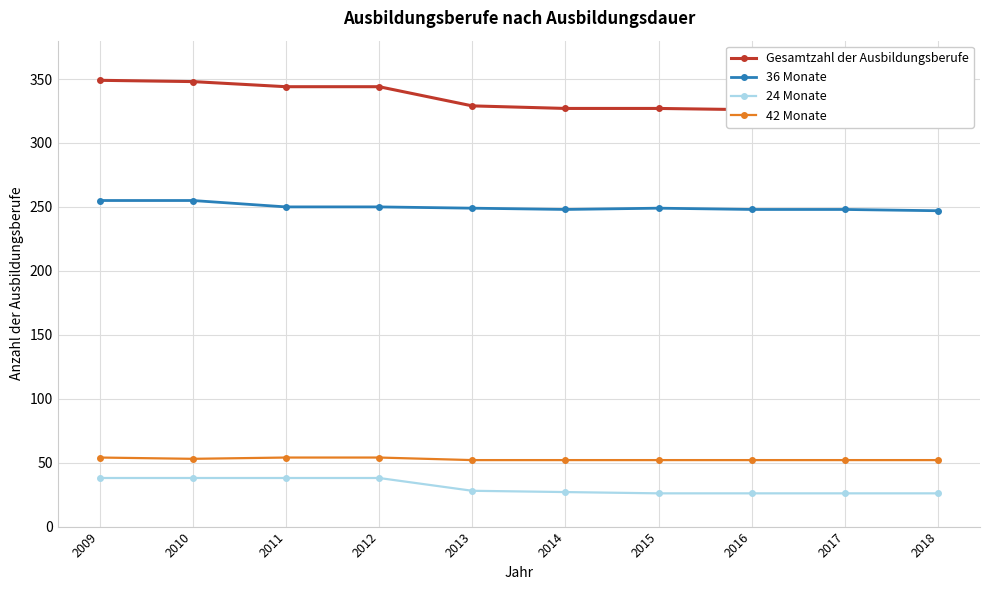

How many lines are shown in the chart?

4